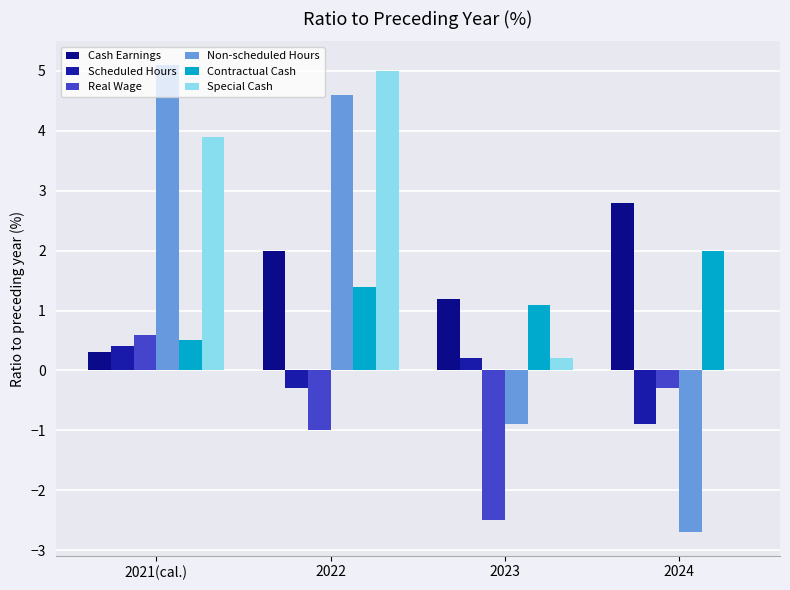

What is the highest value of the Real Wage series?

0.6